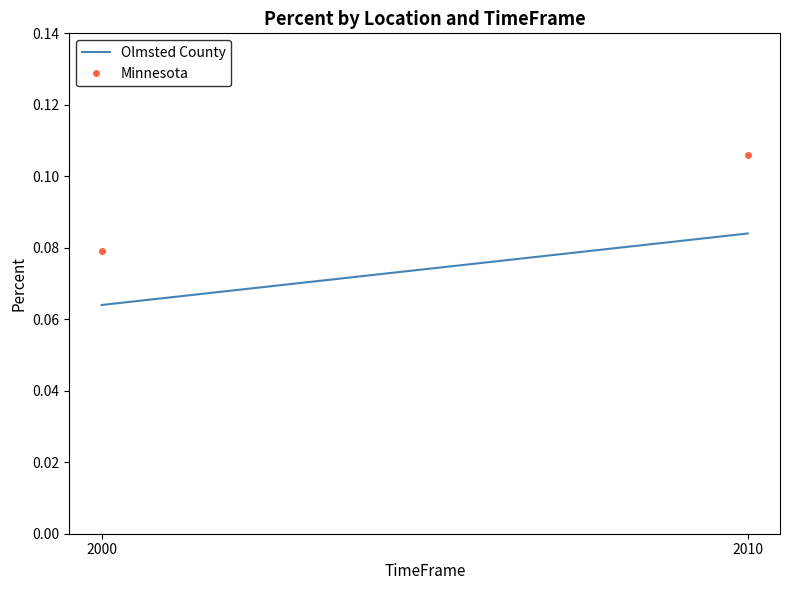

What are all the series names shown in the legend?

Olmsted County, Minnesota